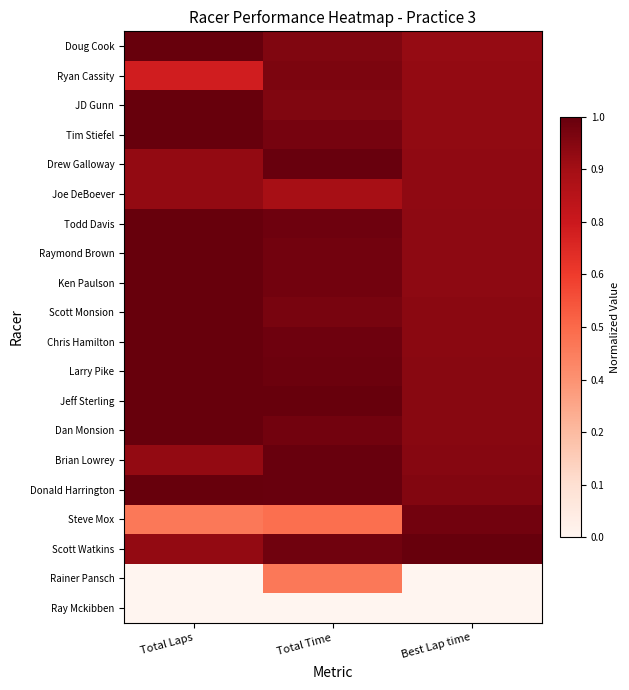

List the series in order of their peak value, lowest first.

Ray Mckibben, Rainer Pansch, Joe DeBoever, Ryan Cassity, Steve Mox, Brian Lowrey, Drew Galloway, Doug Cook, JD Gunn, Tim Stiefel, Todd Davis, Raymond Brown, Ken Paulson, Scott Monsion, Chris Hamilton, Larry Pike, Jeff Sterling, Dan Monsion, Donald Harrington, Scott Watkins